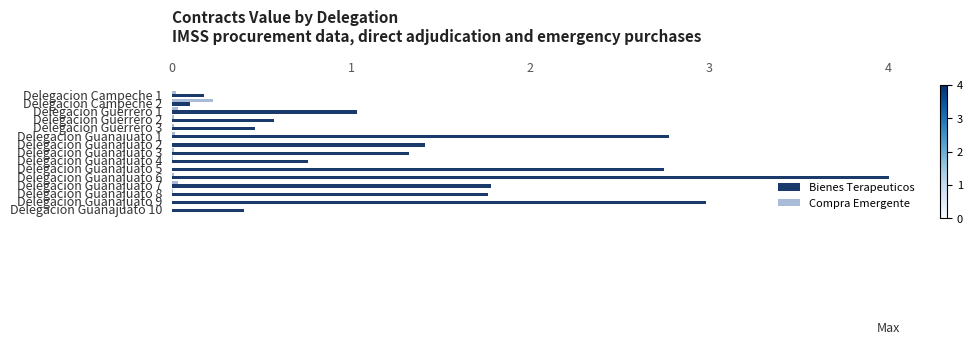

At which category is the sum across all series the highest?

Delegacion Guanajuato 6